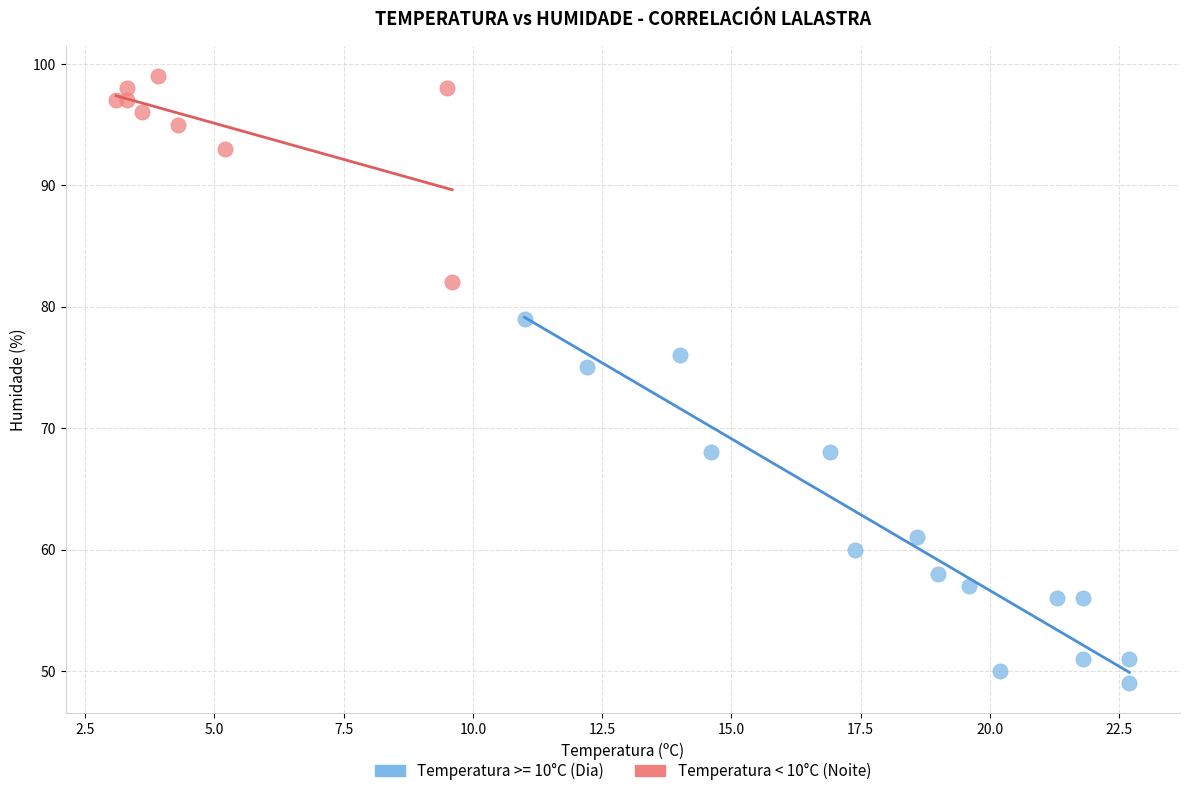

Which series reaches the minimum Y coordinate?

Temperatura >= 10°C (Dia)